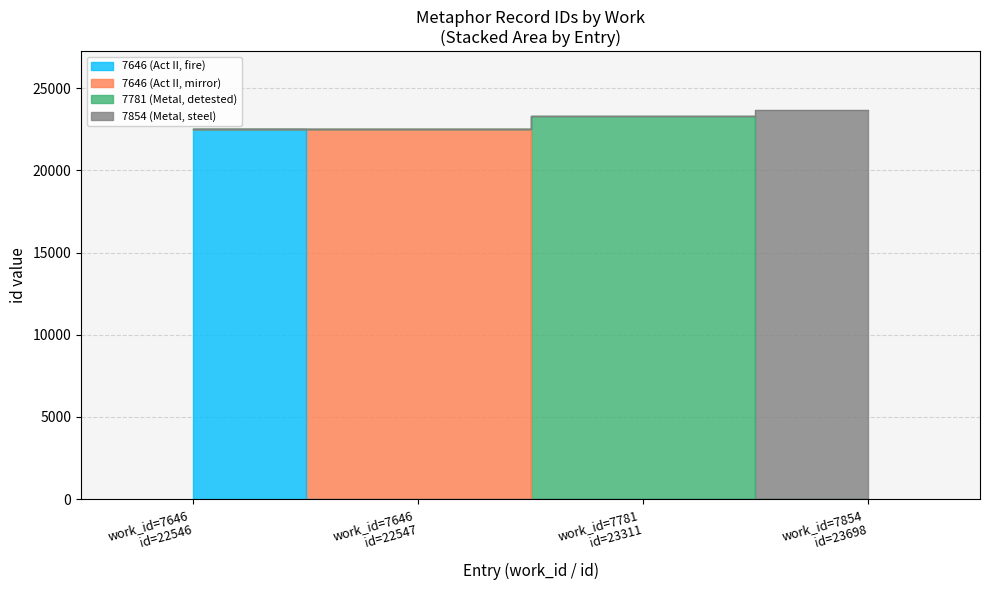

What is the difference between the values at work_id=7854 id=23698 and work_id=7781 id=23311?

387